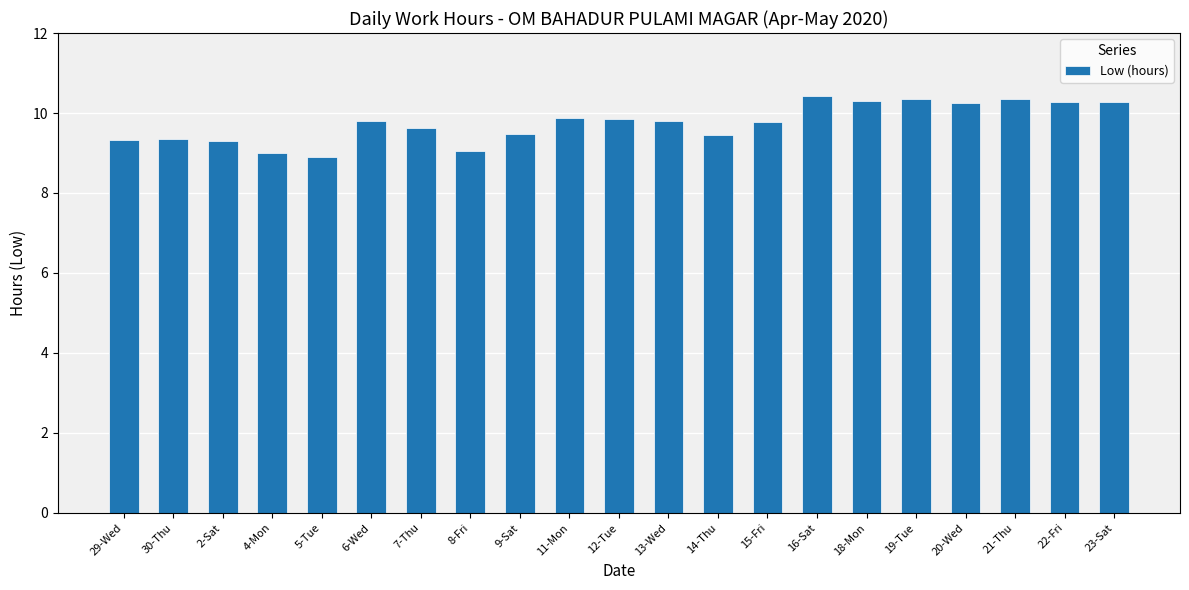

What is the greatest value displayed?

10.4